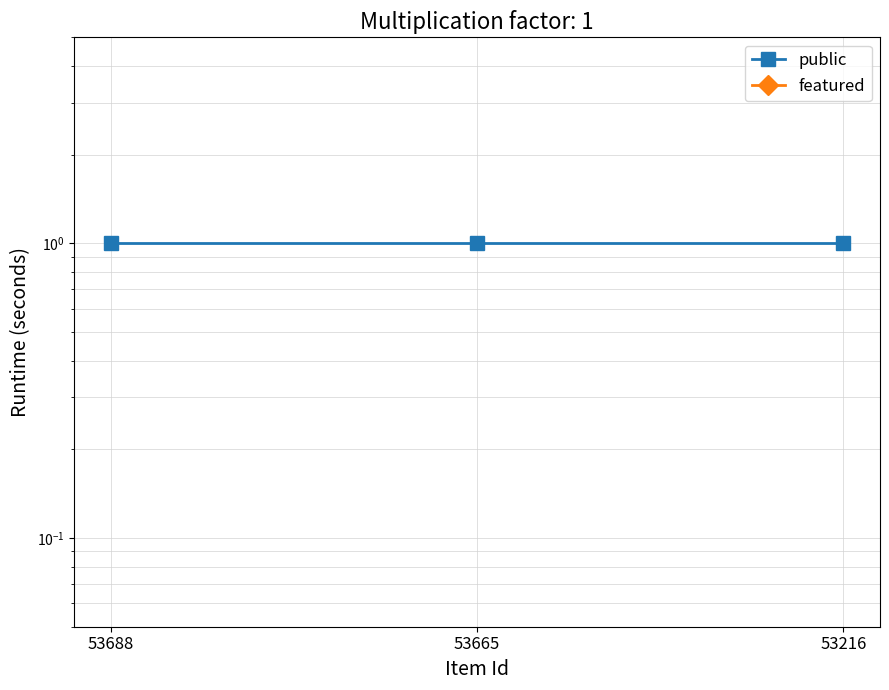

Reading left to right, transcribe all the data shown in this chart.

public: 53688=1	53665=1	53216=1
featured: 53688=0	53665=0	53216=0